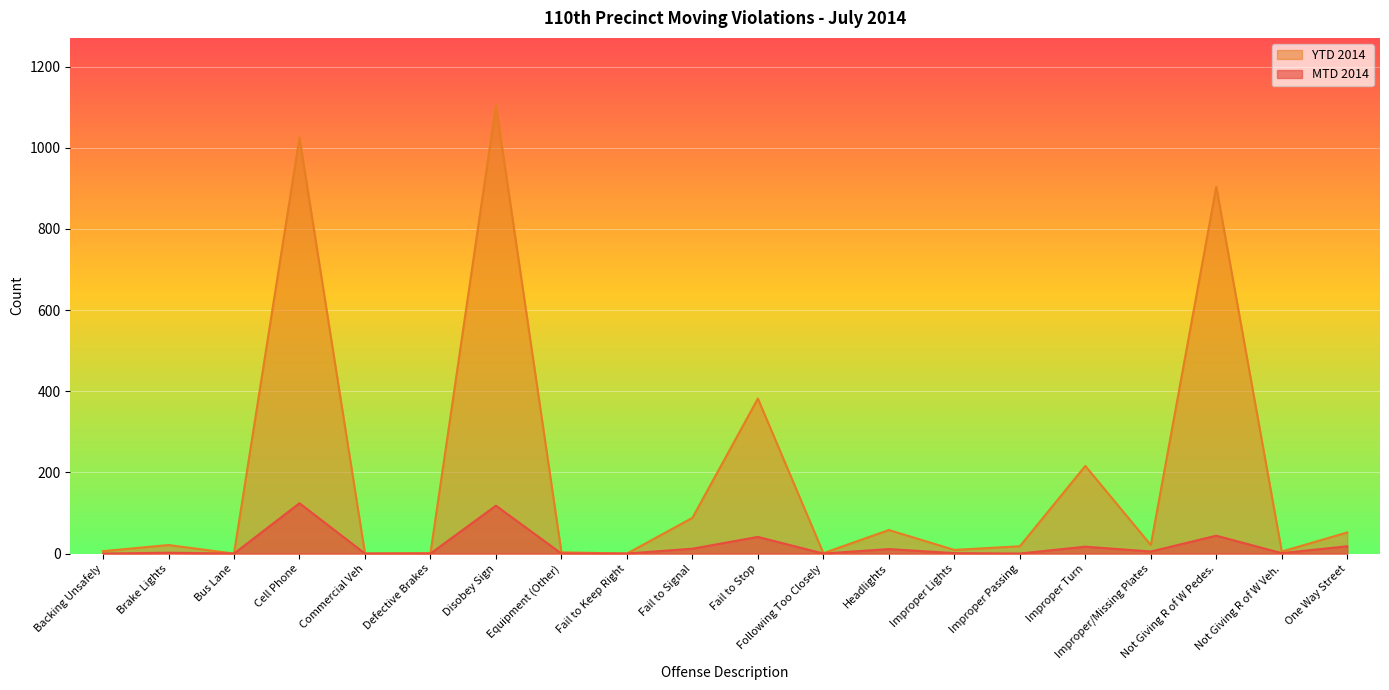

Is the value of YTD 2014 at Equipment (Other) greater than the value of MTD 2014 at Bus Lane?

Yes